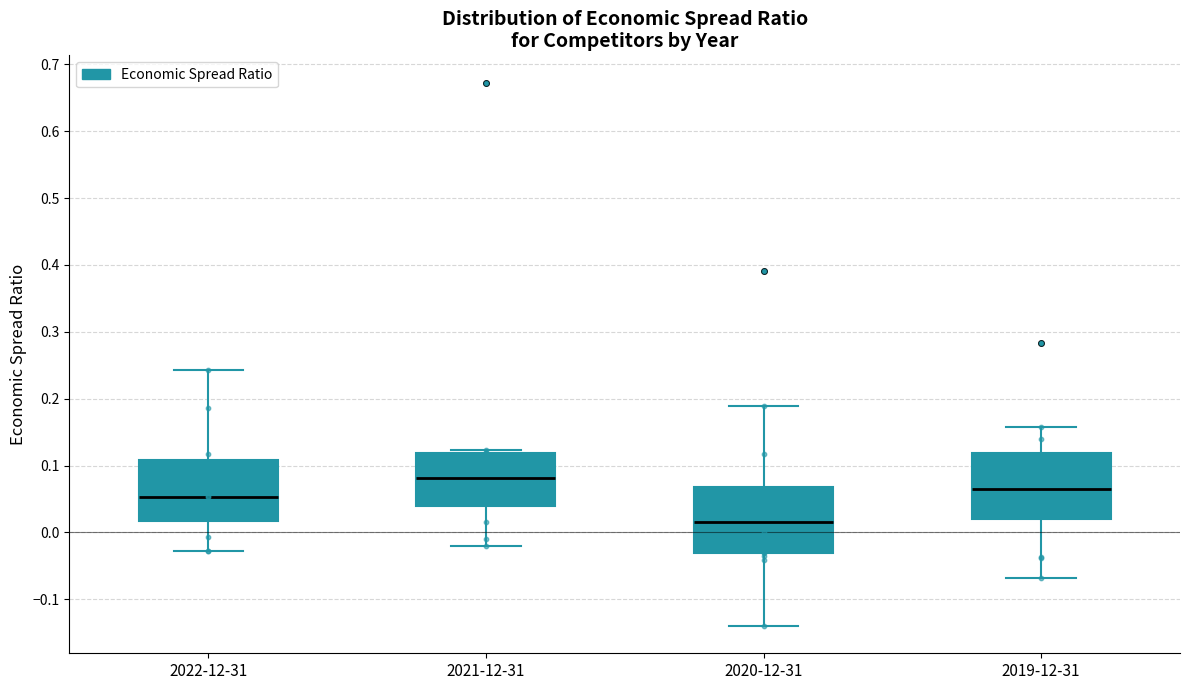

Which box has the highest median line?

2021-12-31